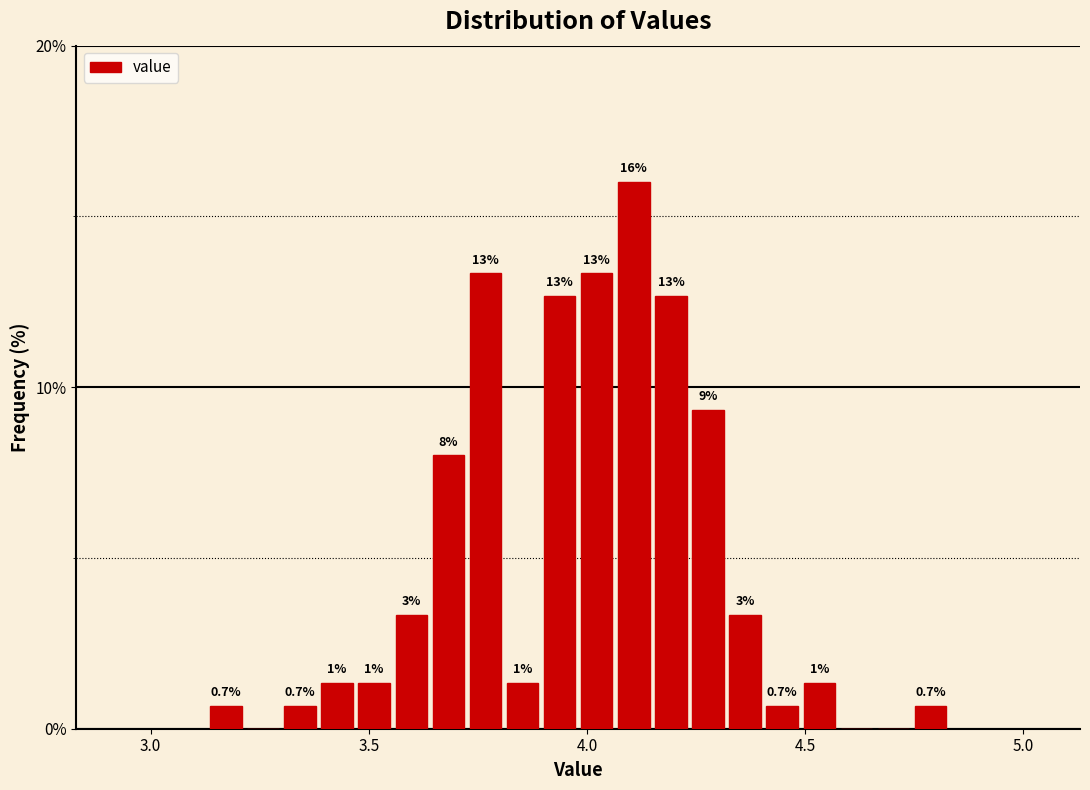

Around what value on the x-axis is the tallest bar? Give the approximate position of its centre, as read against the axis.

4.10